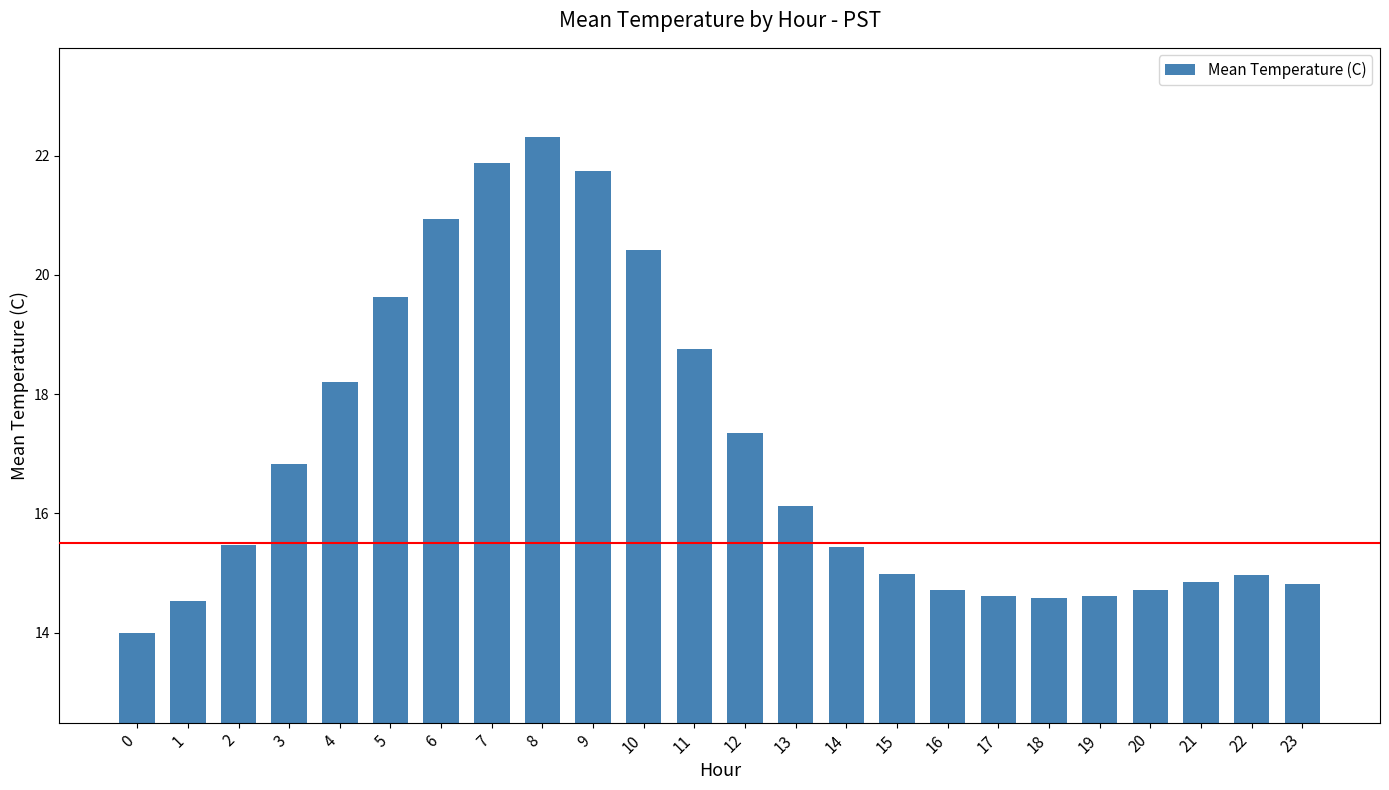

How many categories are shown in the chart?

24